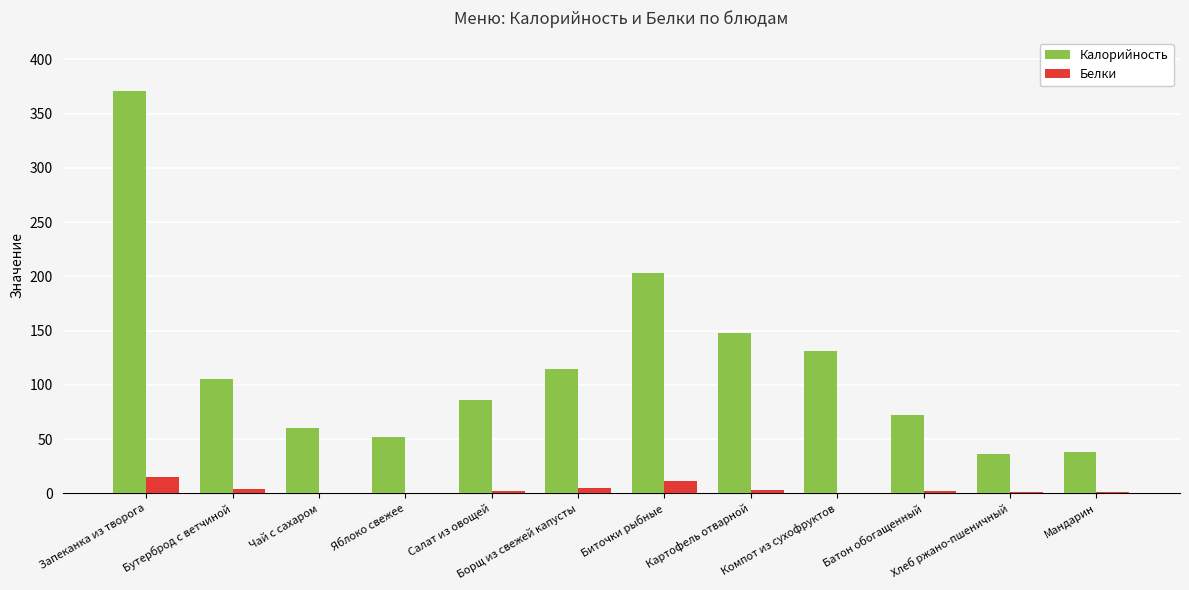

What is the maximum value for Белки?

15.2